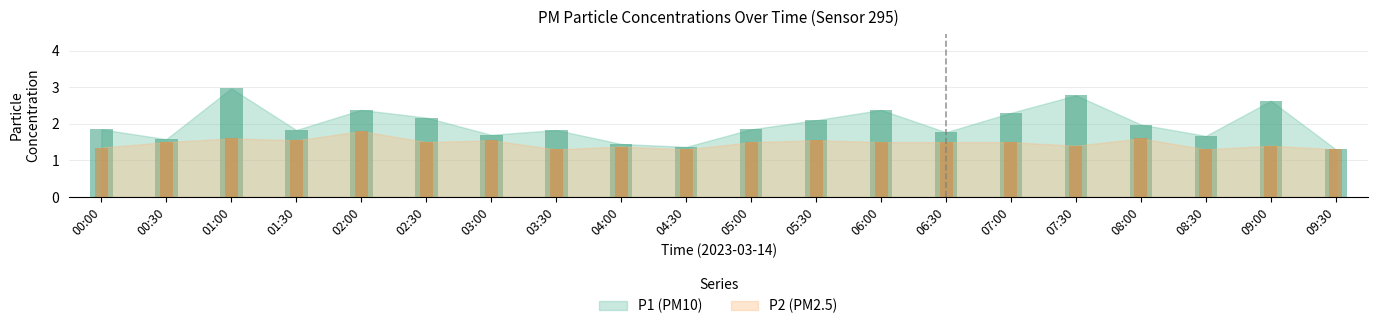

Reading left to right, transcribe all the data shown in this chart.

P1: 00:00=1.9	00:30=1.6	01:00=3.0	01:30=1.8	02:00=2.4	02:30=2.2	03:00=1.7	03:30=1.8	04:00=1.4	04:30=1.4	05:00=1.9	05:30=2.1	06:00=2.4	06:30=1.8	07:00=2.3	07:30=2.8	08:00=2.0	08:30=1.7	09:00=2.6	09:30=1.3
P2: 00:00=1.4	00:30=1.5	01:00=1.6	01:30=1.6	02:00=1.8	02:30=1.5	03:00=1.6	03:30=1.3	04:00=1.4	04:30=1.3	05:00=1.5	05:30=1.6	06:00=1.5	06:30=1.5	07:00=1.5	07:30=1.4	08:00=1.6	08:30=1.3	09:00=1.4	09:30=1.3